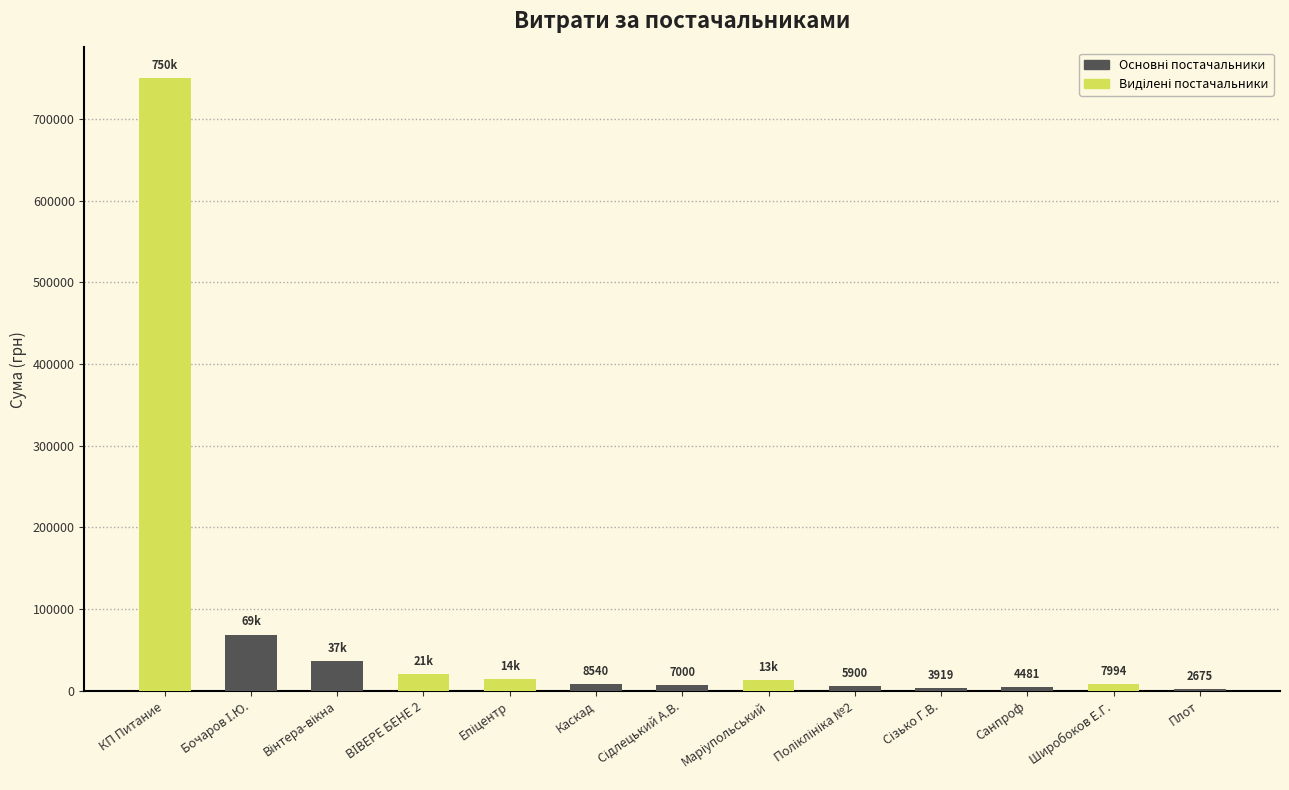

Approximately how many times larger is the value at Плот compared to Каскад?

0.3